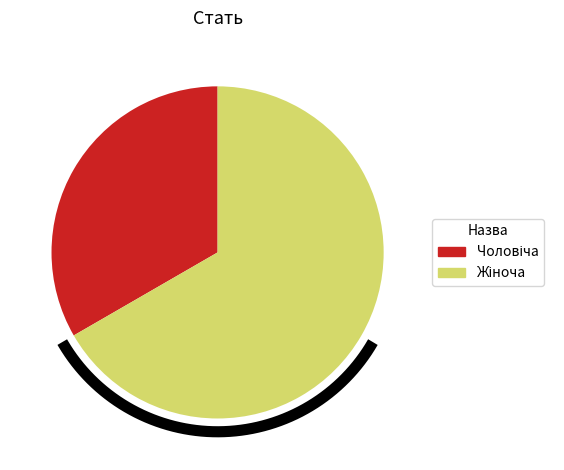

True or false: Чоловіча accounts for 33% of the total.

True